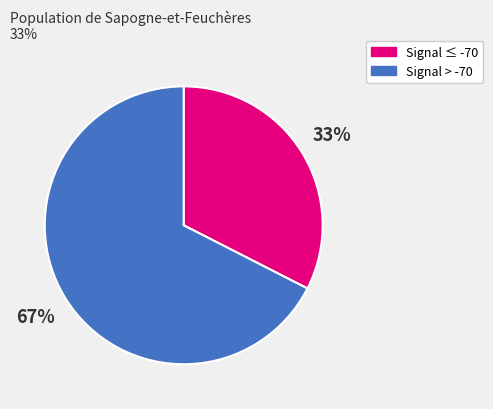

To the nearest percent, what is the average slice percentage?

50%